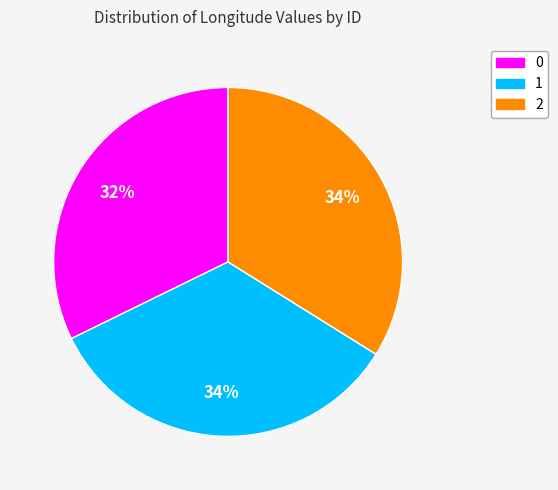

Approximately how many times larger is the value at 2 compared to 1?

1.0